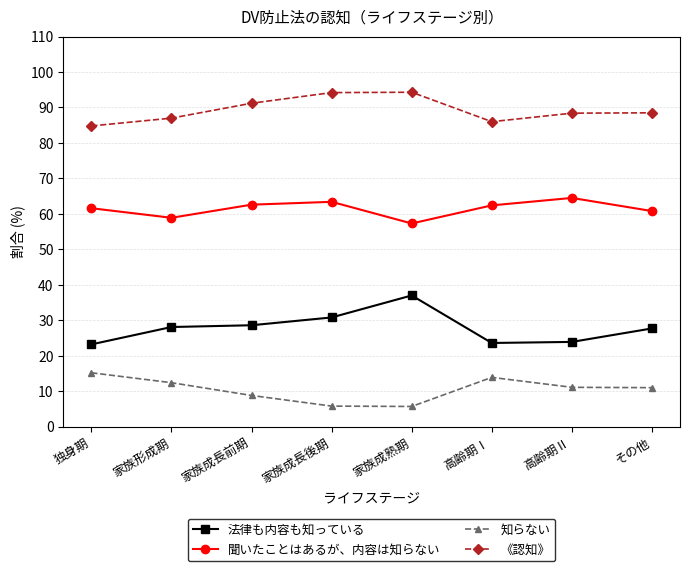

At which category does 《認知》 reach its first local valley?

高齢期Ⅰ